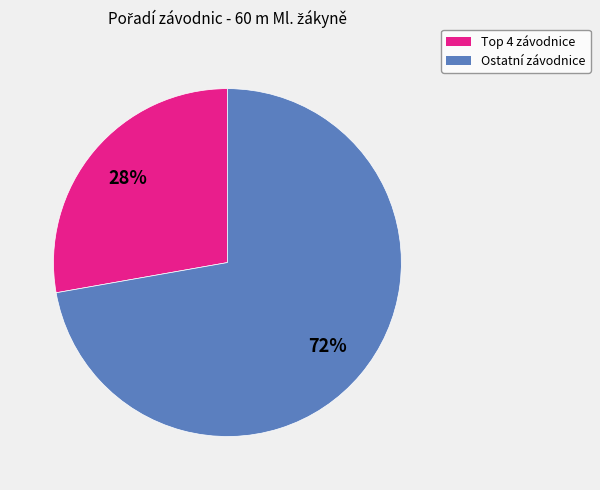

Count the number of slices in the pie.

2